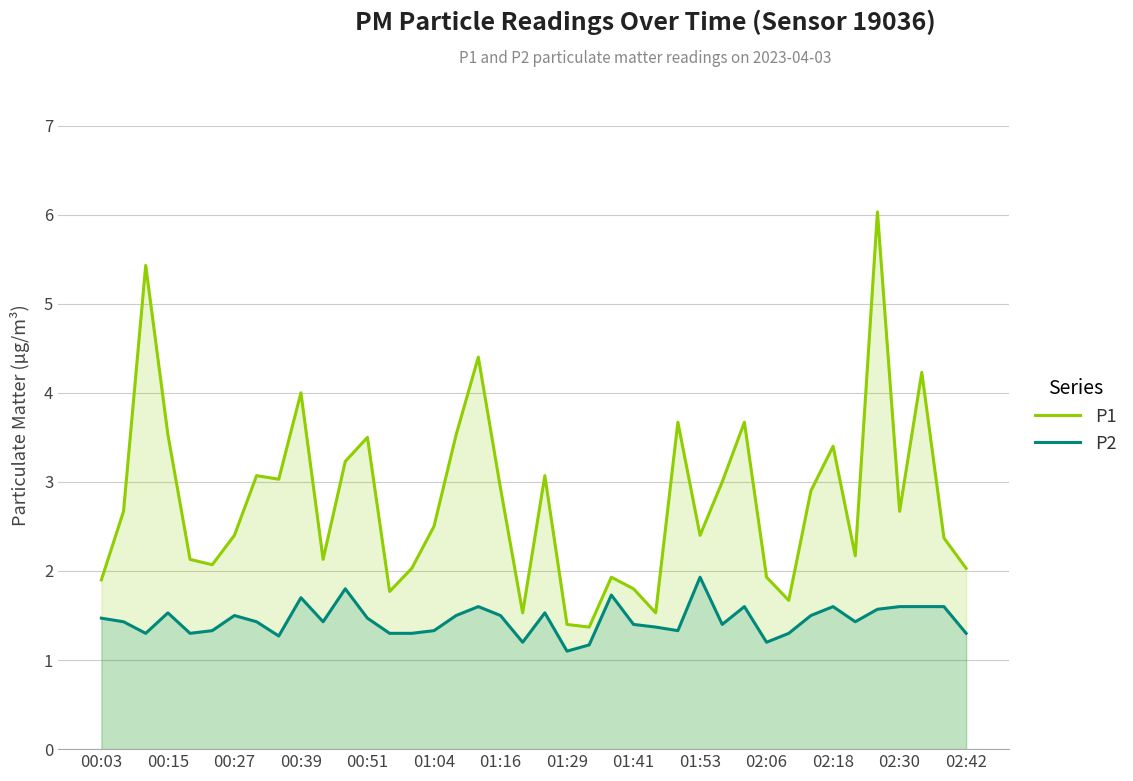

What is the difference between the P2 values at 02:06 and 00:51?

0.3